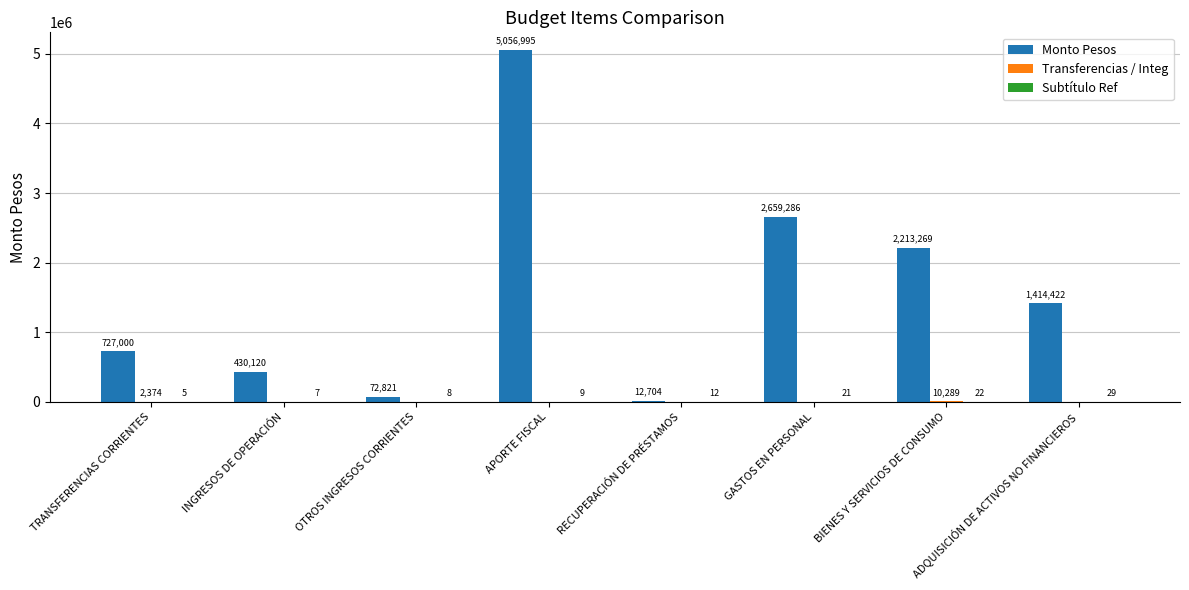

How many groups of bars are there?

8